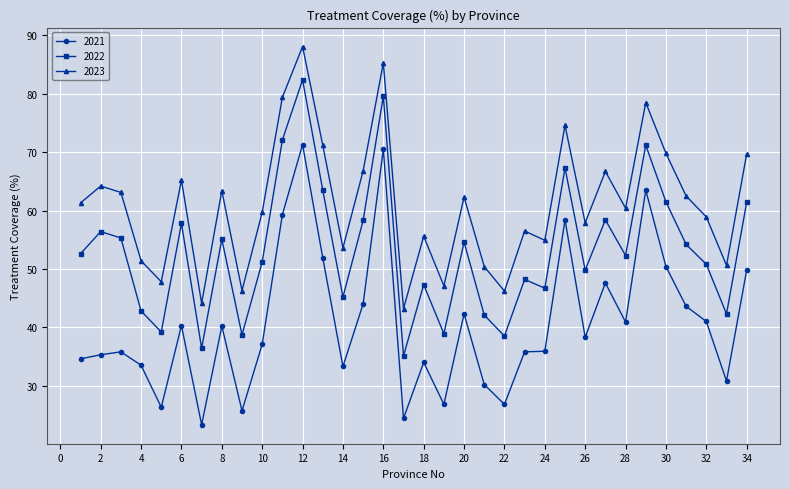

How many values in the 2023 series exceed 61?

17